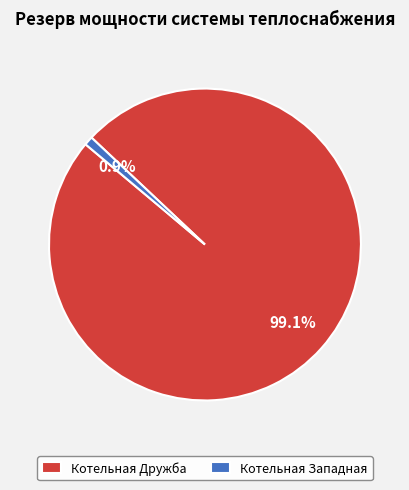

True or false: Котельная Западная accounts for 1% of the total.

True